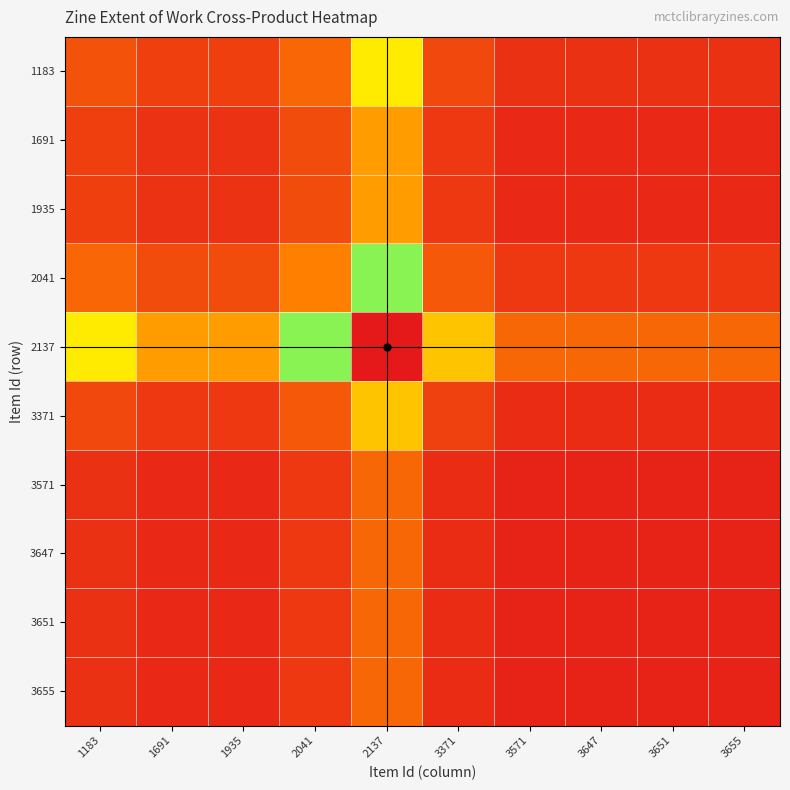

What is the difference between the highest and lowest values at 3647?

0.1